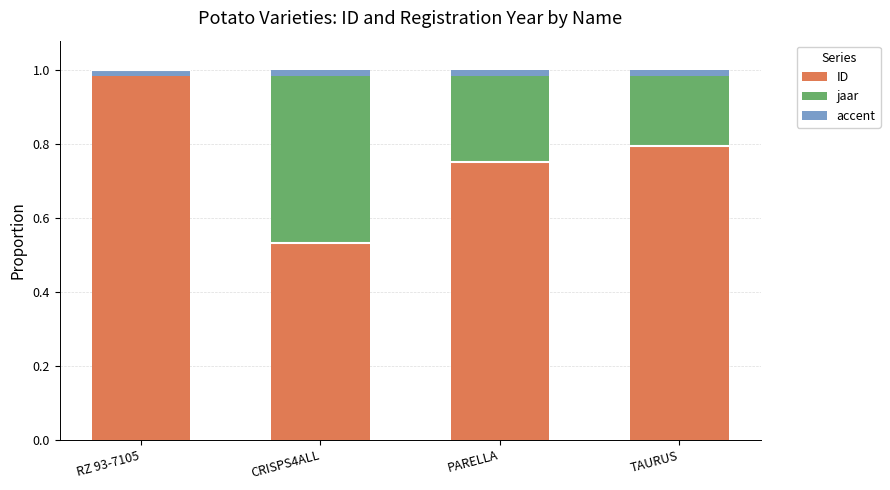

What is the label of the 1st bar from the left?

RZ 93-7105